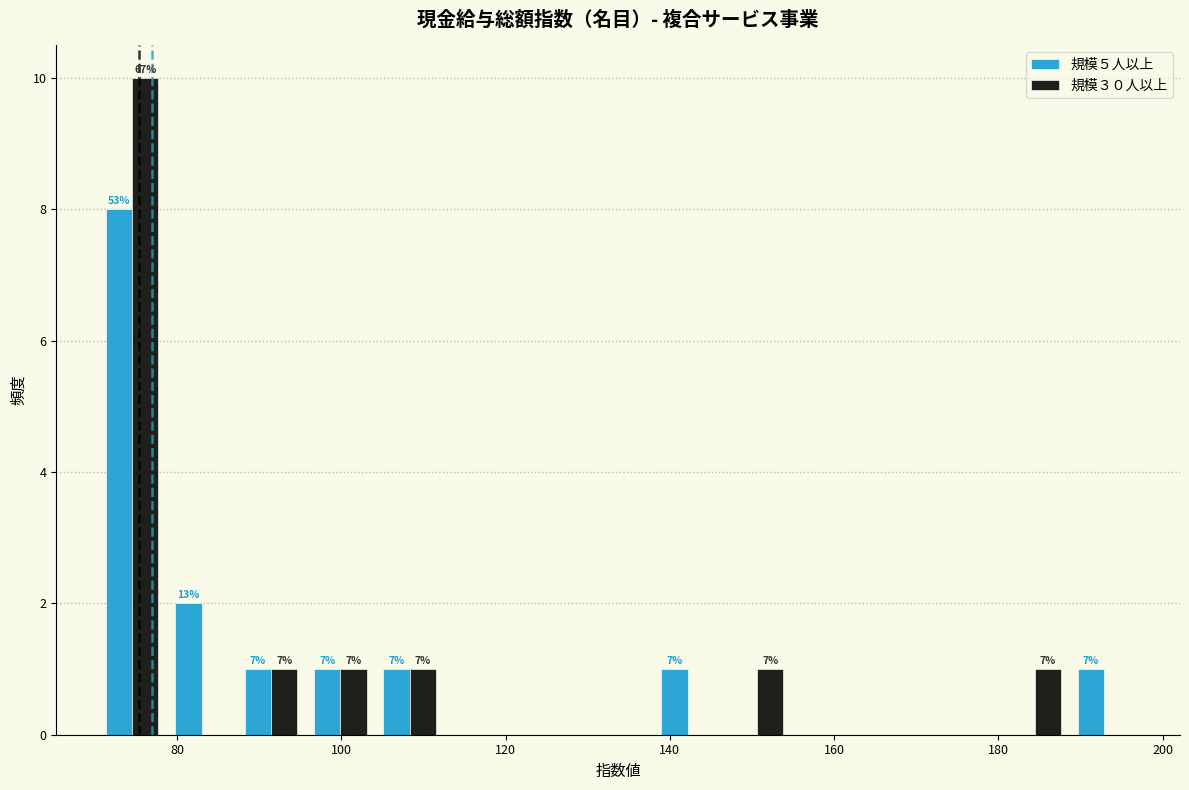

In the 規模３０人以上 series, which range on the x-axis has the tallest bar?

70 to 78